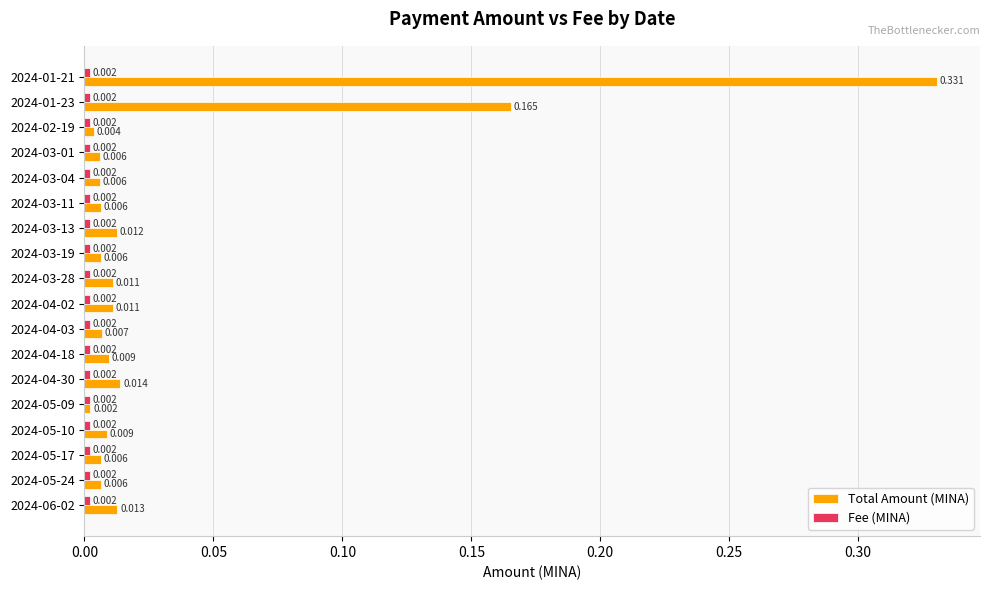

At how many categories does at least one series exceed 0?

18